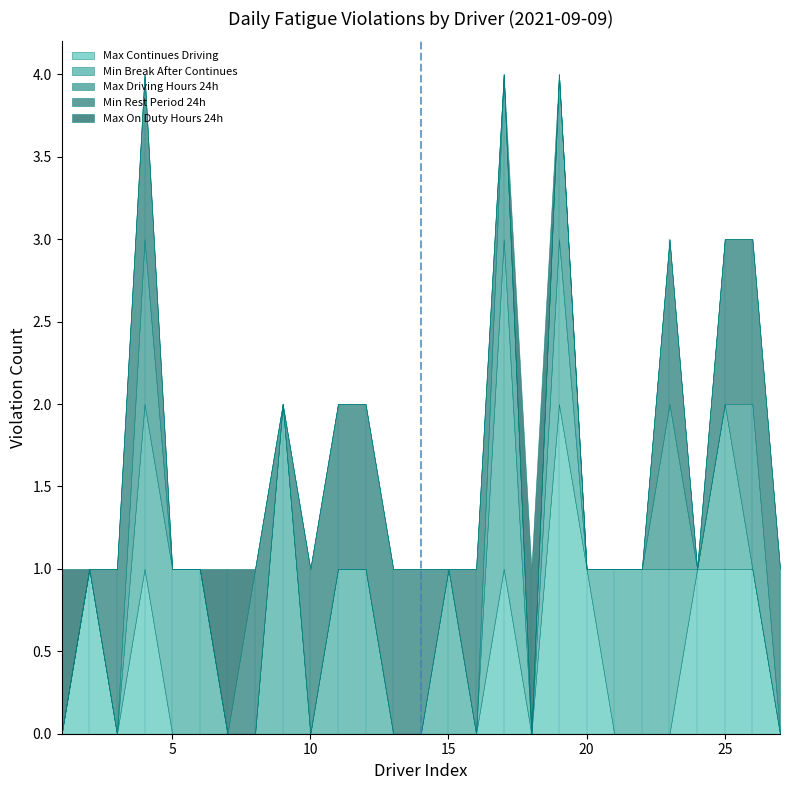

What is the sum of all Max Continues Driving values?

9